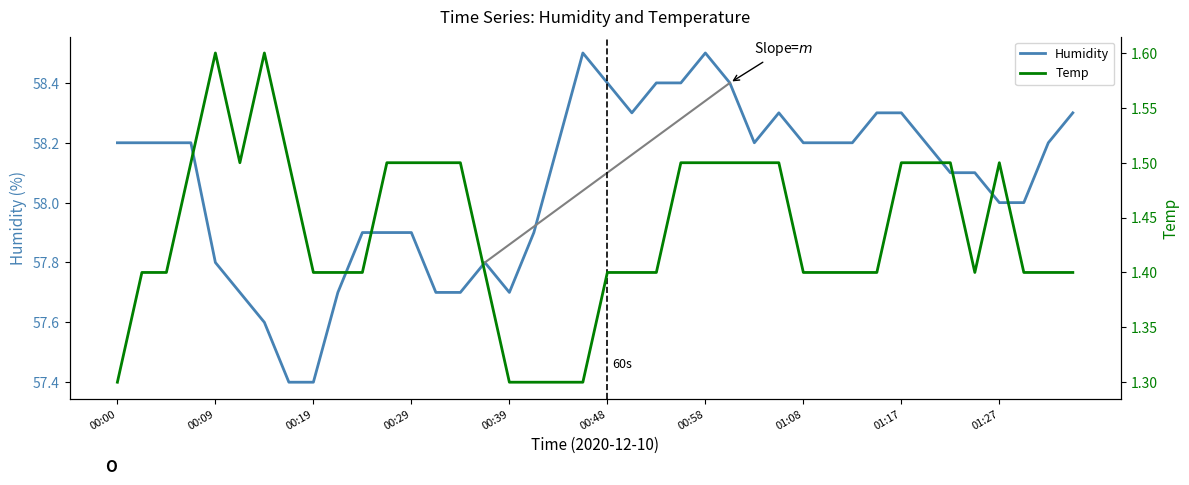

At how many categories does at least one series exceed 23?

40